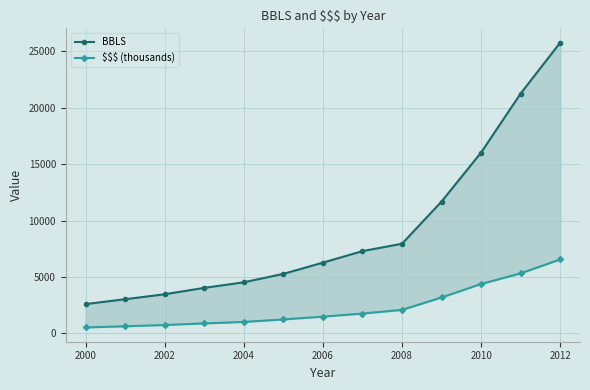

Which series has the widest spread of values?

BBLS